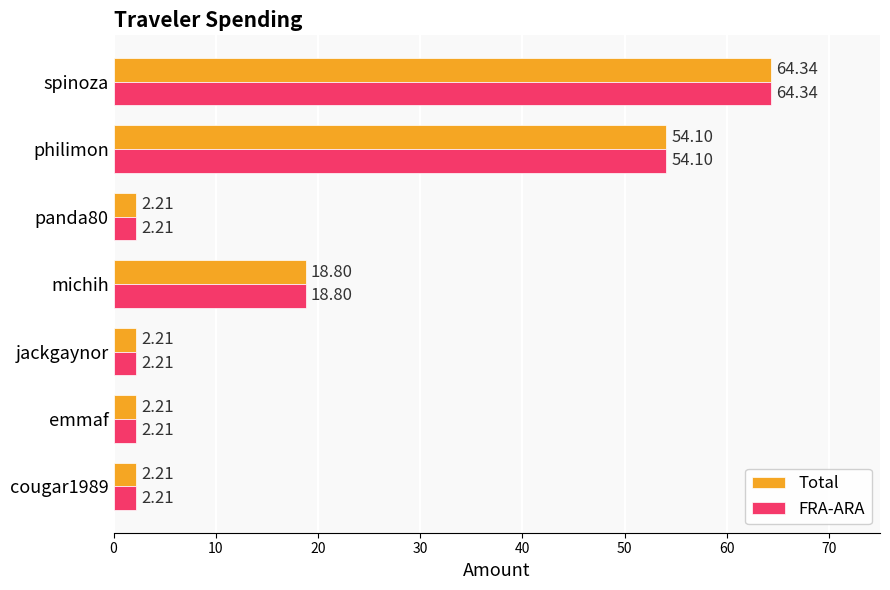

What is the difference between the FRA-ARA values at michih and cougar1989?

16.6